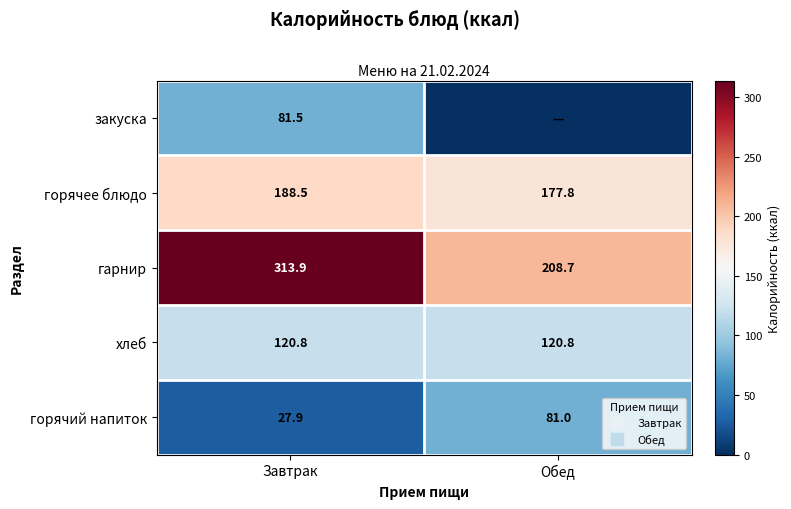

Where does the горячее блюдо series first go above 188?

Завтрак